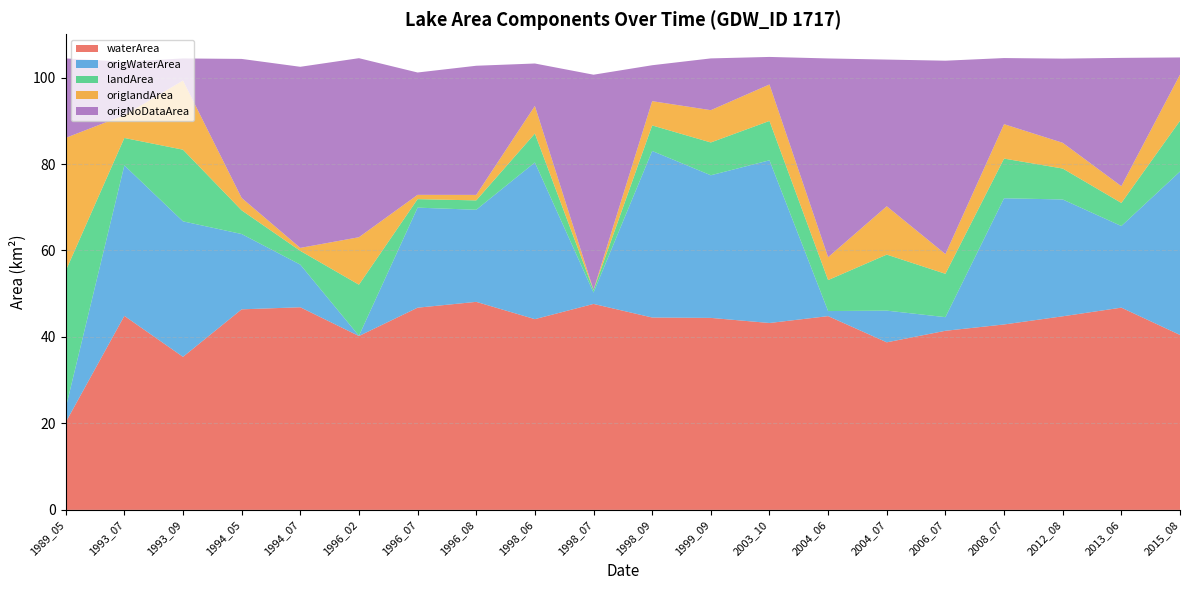

Reading left to right, transcribe all the data shown in this chart.

waterArea: 20.3	44.9	35.4	46.4	46.9	40.2	46.8	48.1	44.1	47.6	44.5	44.4	43.2	44.8	38.8	41.4	42.9	44.8	46.8	40.5
origWaterArea: 3.3	34.8	31.3	17.4	9.9	0.1	23.1	21.3	36.2	2.6	38.5	33.0	37.6	1.2	7.3	3.1	29.2	27.0	18.9	37.8
landArea: 31.7	6.3	16.6	5.5	3.2	11.8	2.0	2.2	6.7	0.6	5.9	7.6	9.1	7.2	13.0	10.0	9.2	7.2	5.3	11.7
origlandArea: 30.8	5.3	16.0	2.9	0.7	11.0	1.0	1.3	6.4	0.0	5.6	7.5	8.4	5.3	11.2	4.6	8.0	6.0	3.9	10.7
origNoDataArea: 18.4	12.4	5.1	32.1	41.9	41.4	28.3	29.9	9.8	49.8	8.3	12.0	6.4	46.0	33.9	44.7	15.3	19.5	29.7	4.0